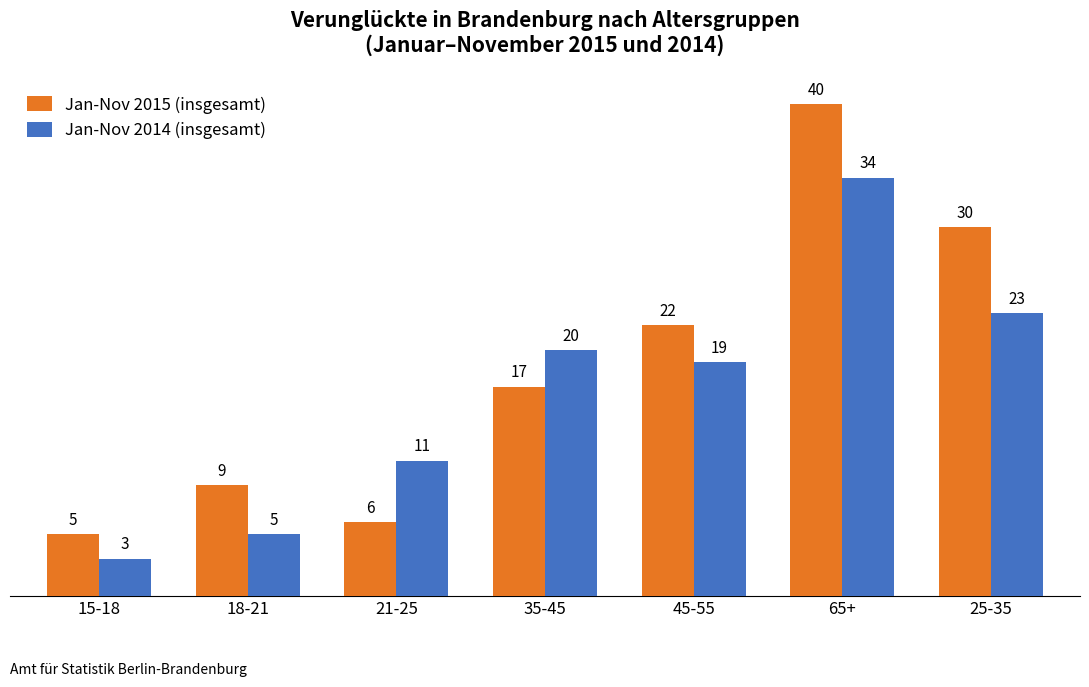

What are all the series names shown in the legend?

Jan-Nov 2015 (insgesamt), Jan-Nov 2014 (insgesamt)